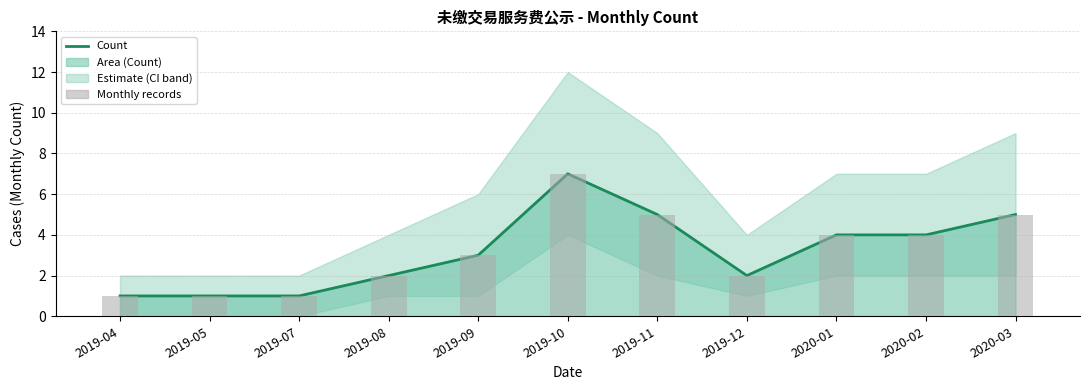

What is the total value across all series at 2019-08?

4